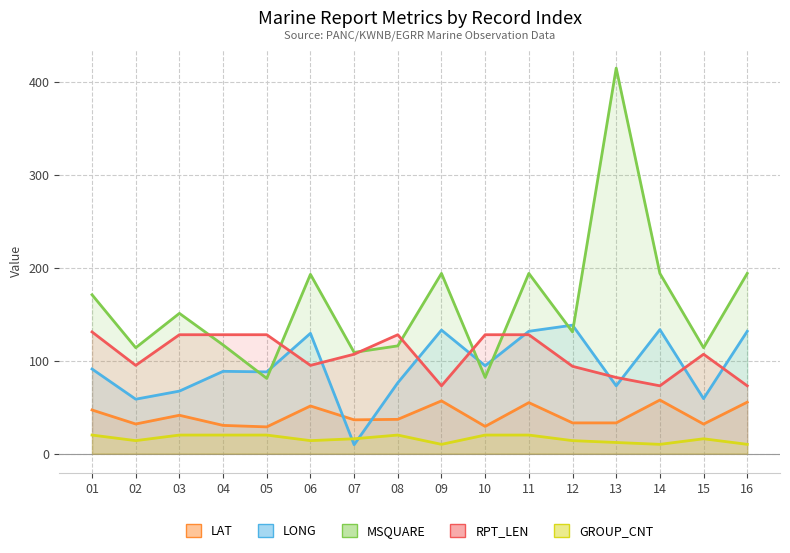

What is the total value across all series at 02?

313.5